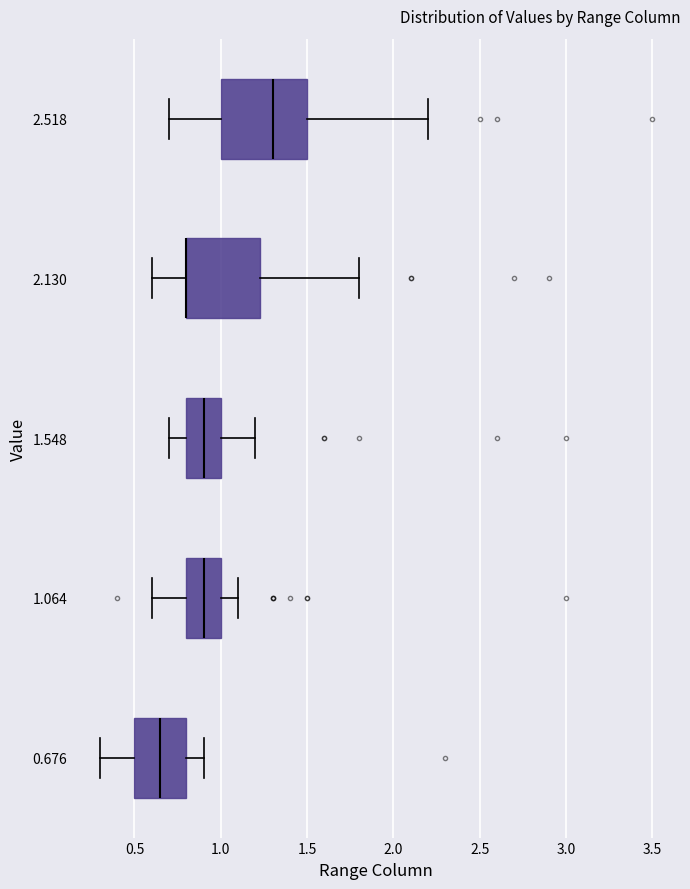

Where does the left whisker of the box at y = 2.518 end on the x-axis? The values are not printed on the chart, so give them approximately, as read against the axis.

0.70